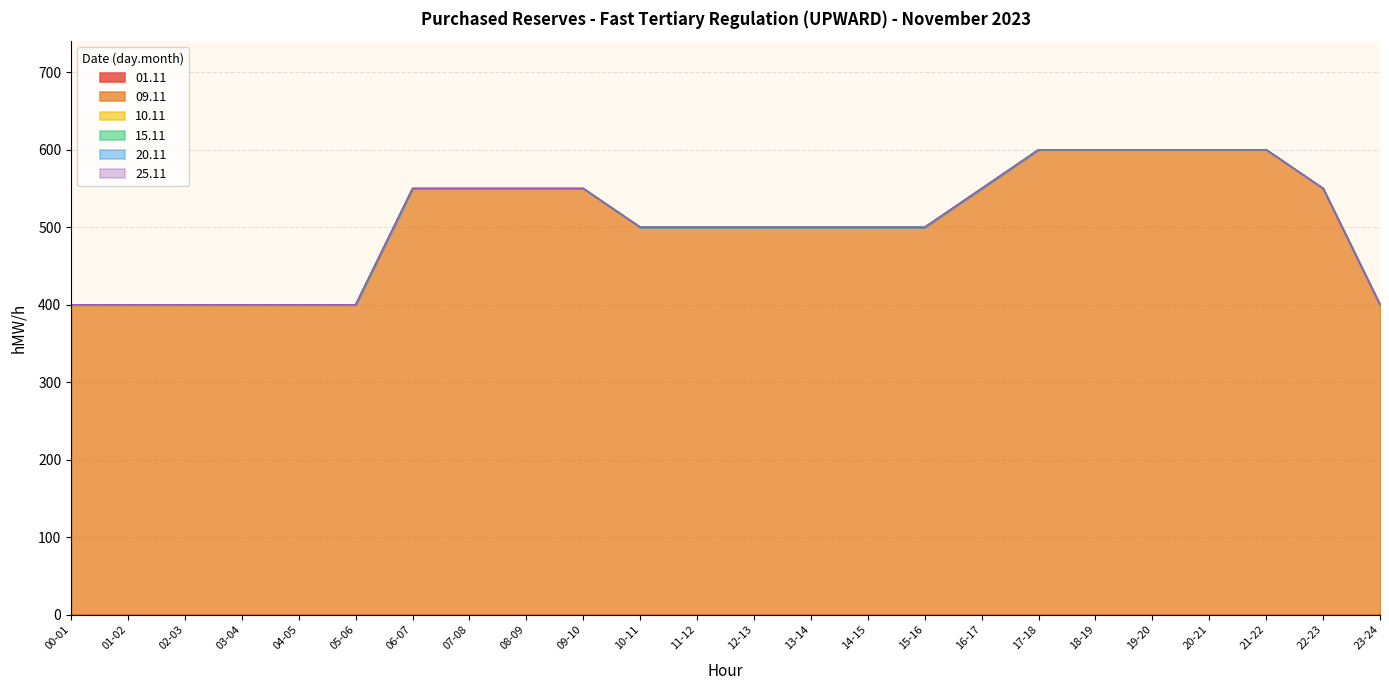

Where is 10.11 nearest to the value 0?

00-01